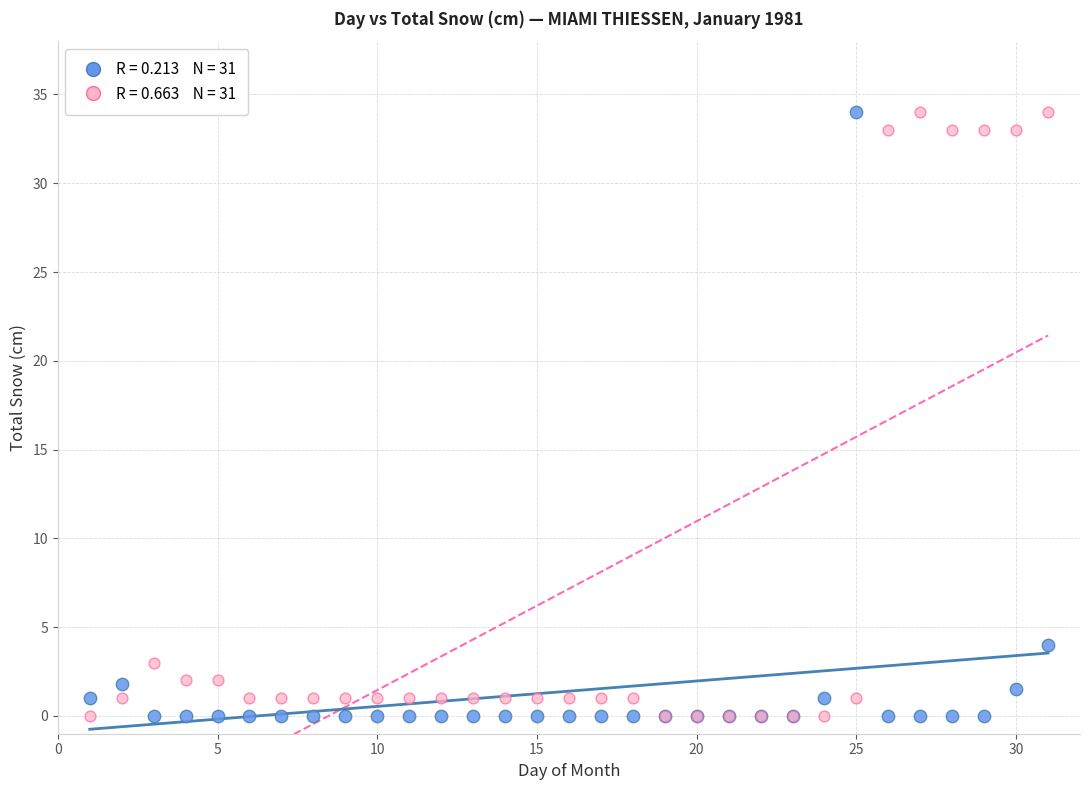

Across all series, what Y value is closest to 17?

4.0